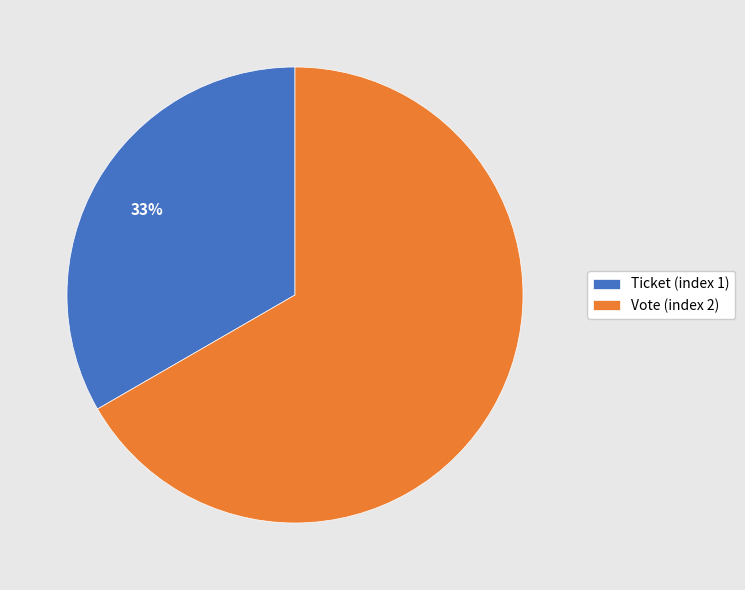

Is the sum of Ticket (index 1) and Vote (index 2) greater than half?

Yes